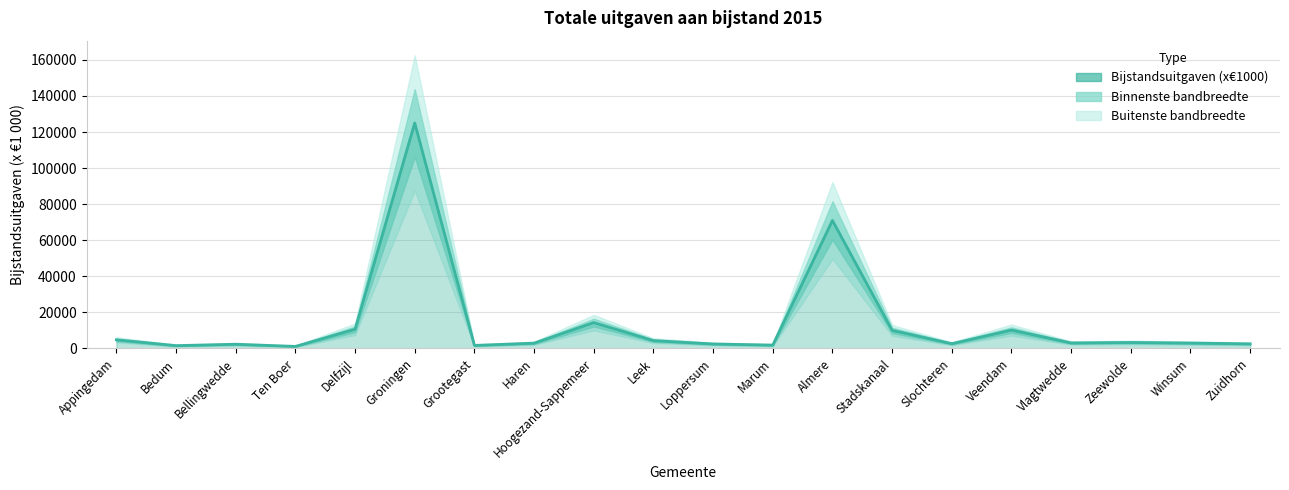

What is the maximum value shown in the chart?

125012